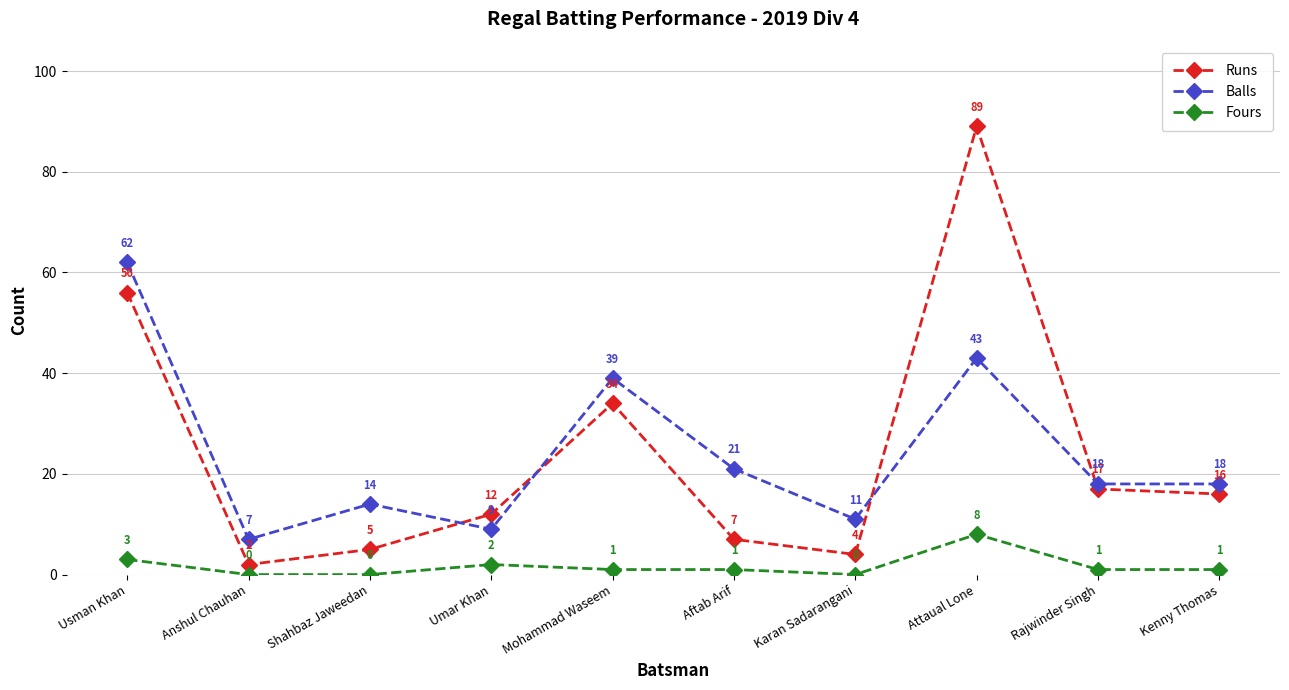

Where is the first local maximum for Fours?

Umar Khan